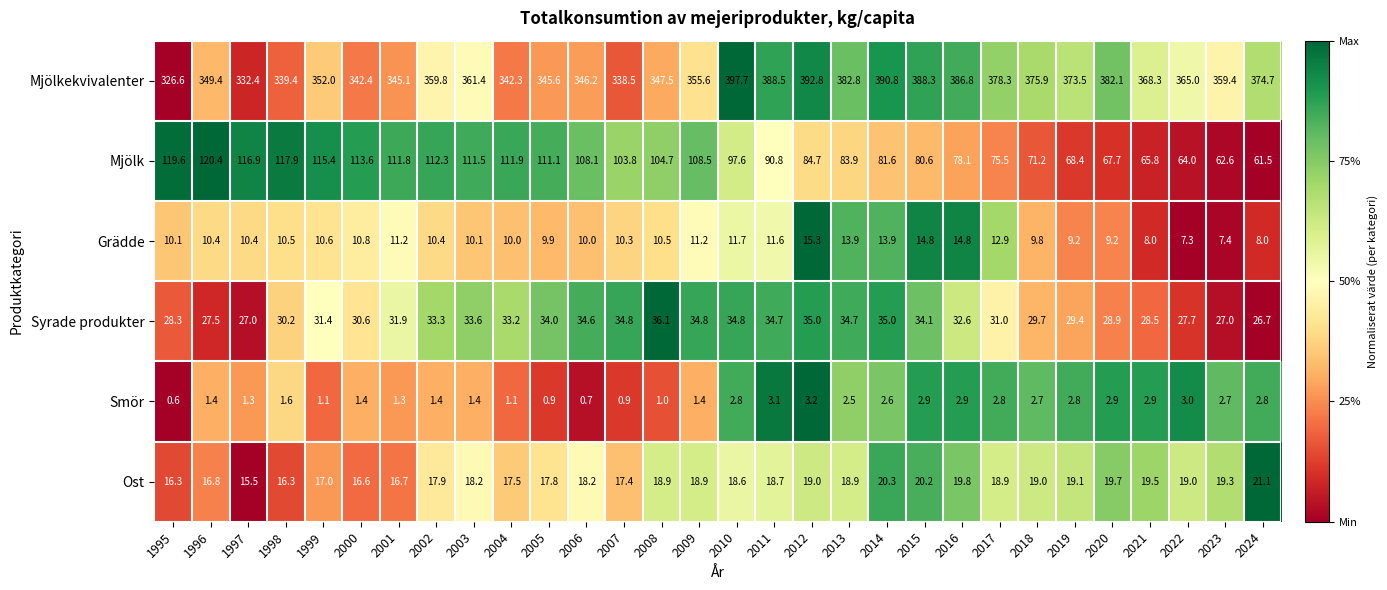

At which category does the chart reach its peak across all series?

2010